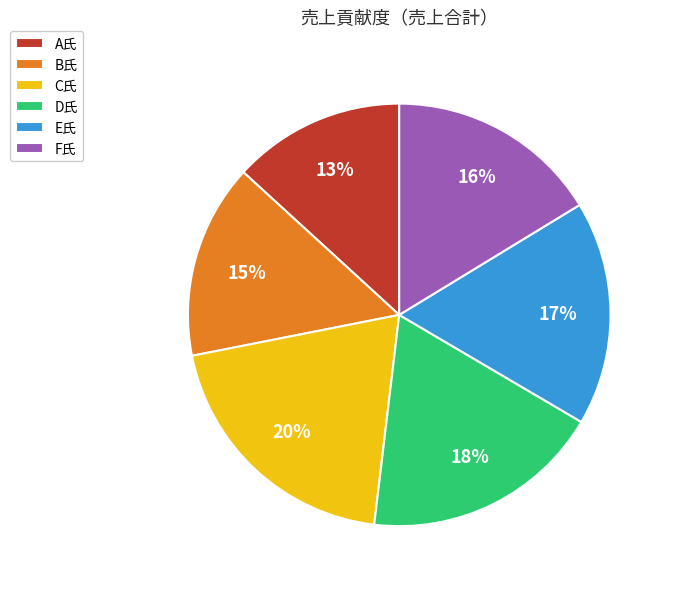

Count the number of slices in the pie.

6